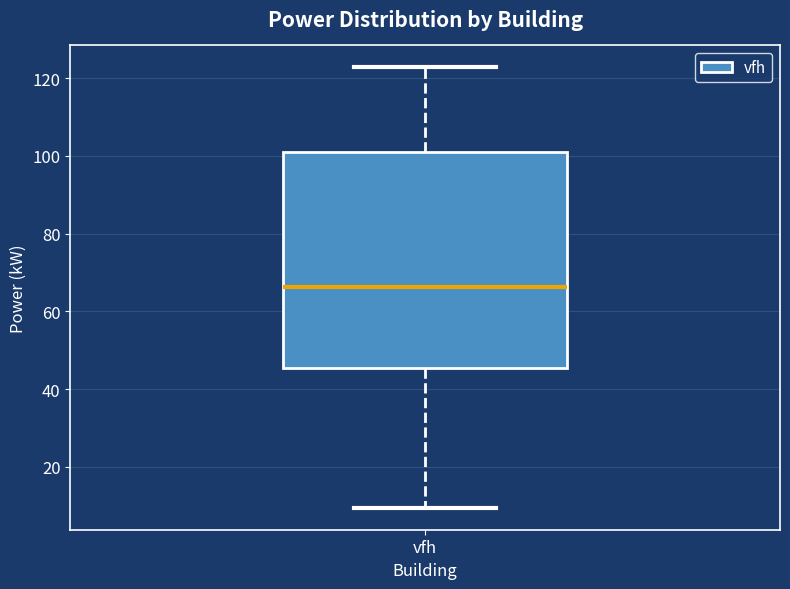

Transcribe this box plot: give where the median line is, the range the box spans, and where the two whiskers end, as read against the y-axis. The values are not printed on the chart, so give them approximately, as read against the axis.

median 66, box 46 to 102, whiskers 10 to 122